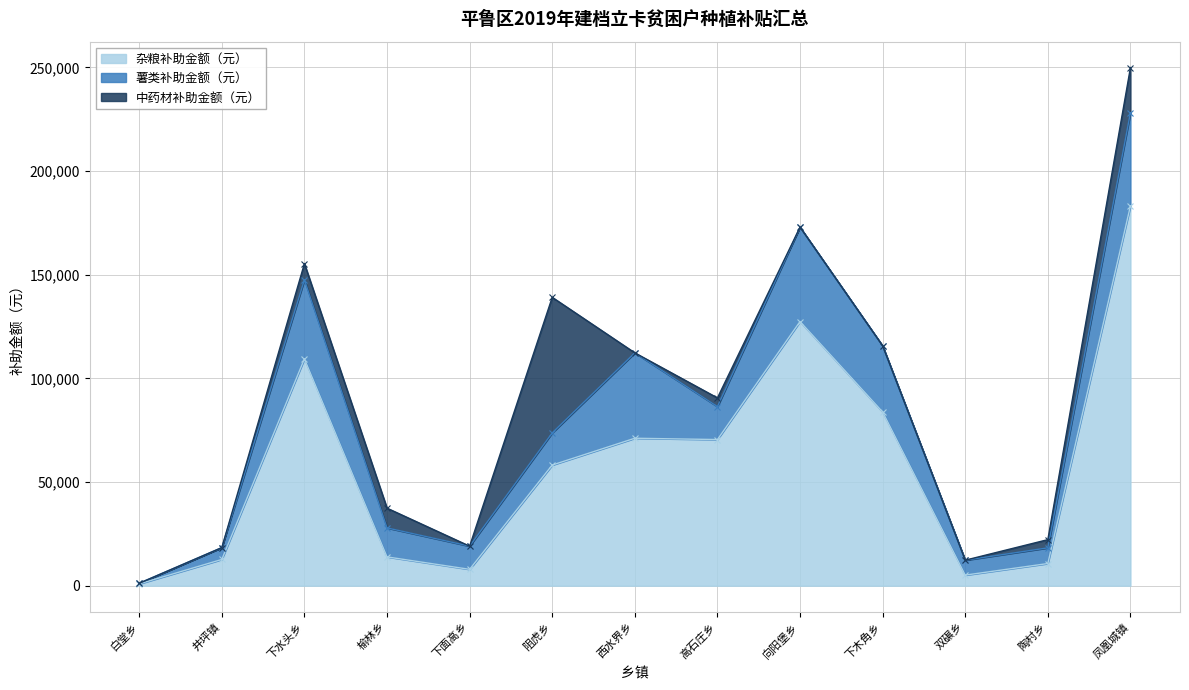

True or false: 薯类补助金额（元） has a value of 164.6 at 白堂乡.

False